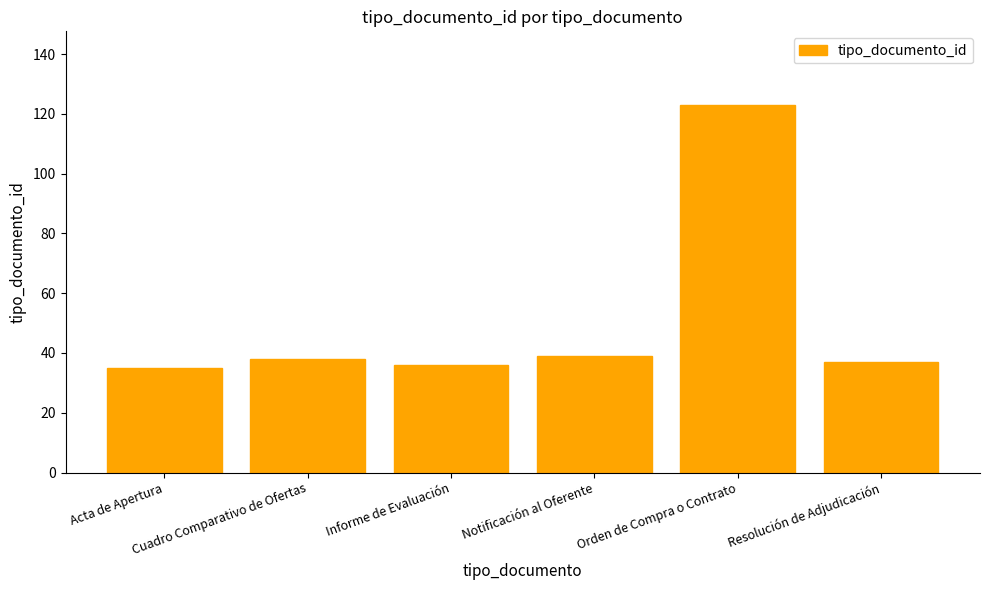

What is the approximate value at Resolución de Adjudicación?

37